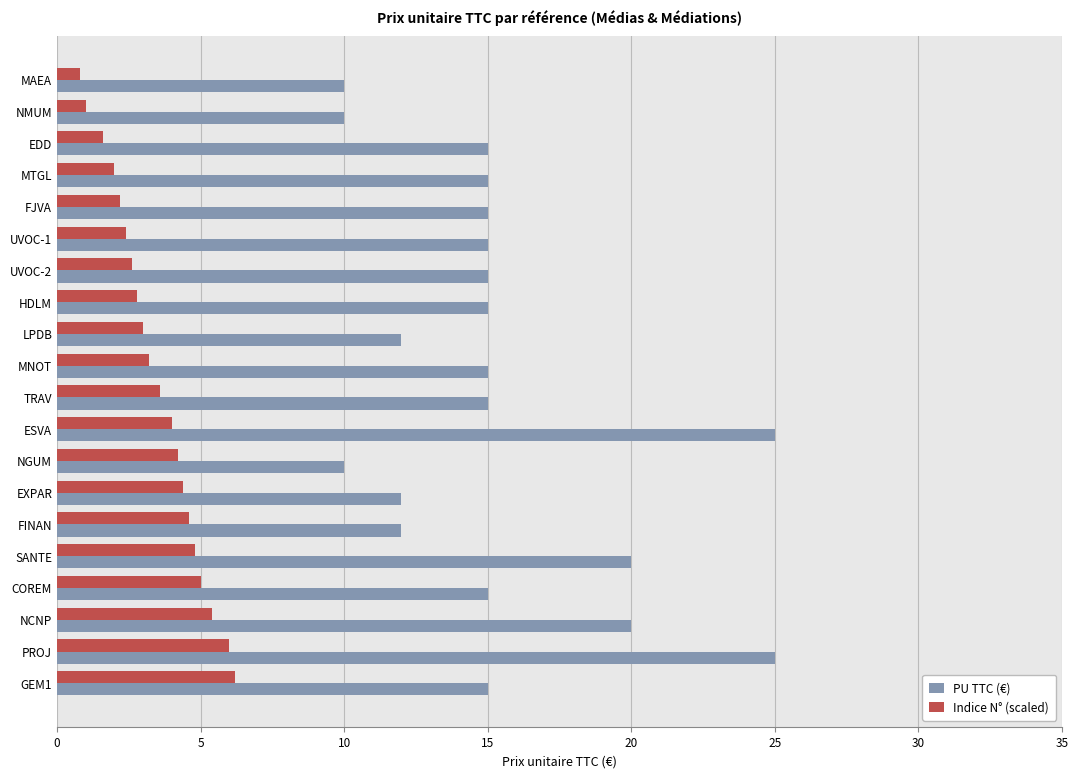

What are all the series names shown in the legend?

PU TTC (€), Indice N° (scaled)